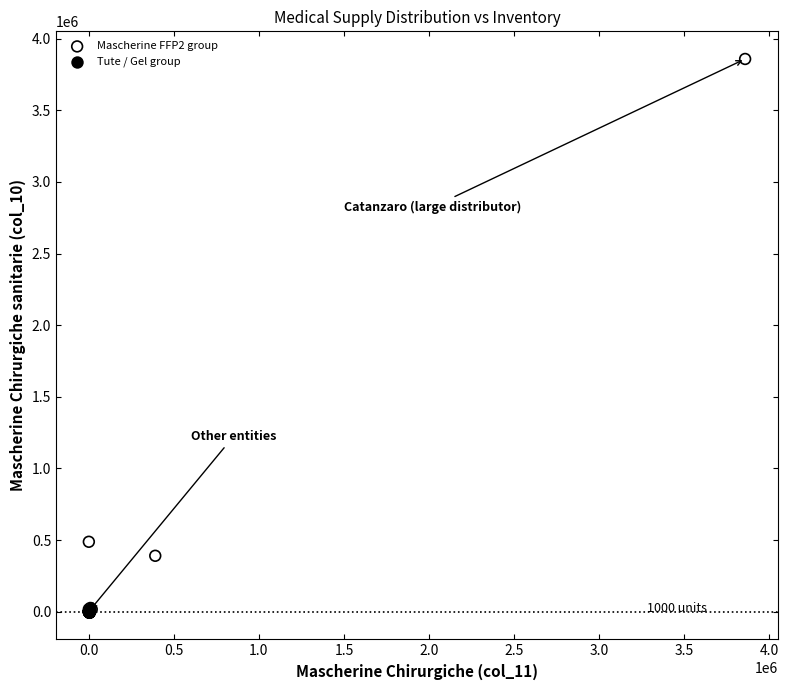

Which series has the widest spread of Y values?

Mascherine FFP2 group